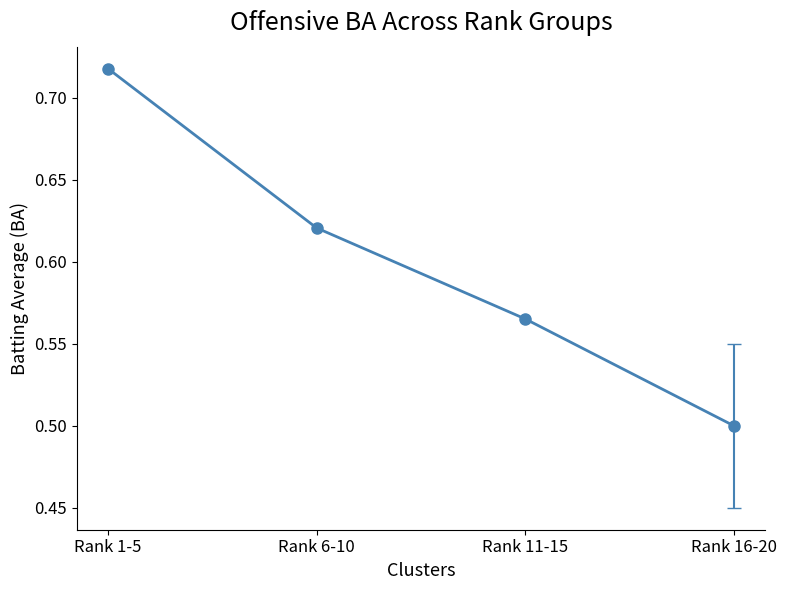

At which category does the chart reach its peak across all series?

Rank 1-5